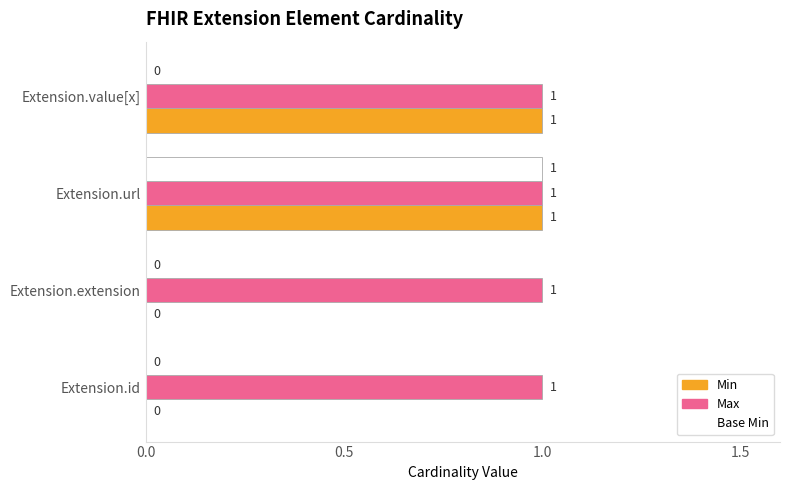

Is it true that Max equals 2 at Extension.url?

False